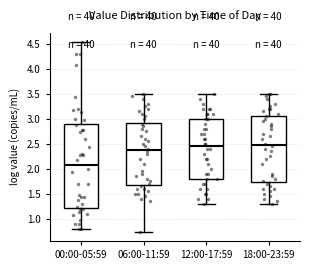

Which box is the tallest, from its lower edge to its upper edge?

00:00-05:59